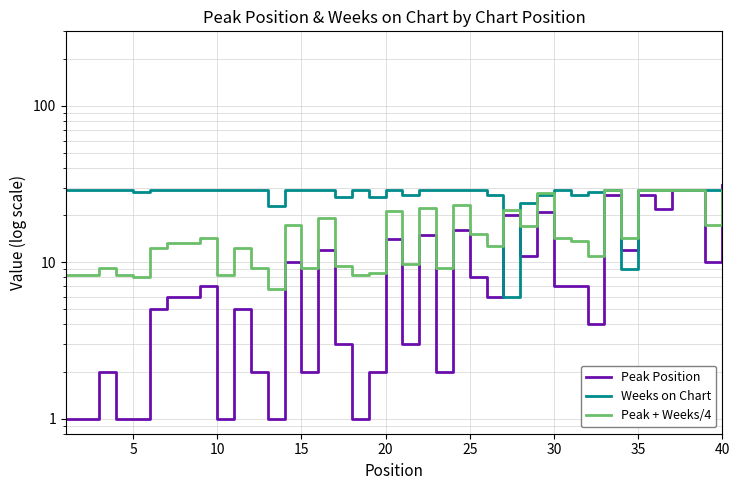

Which series ends up on top after the final intersection of Weeks on Chart and Peak + Weeks/4?

Weeks on Chart